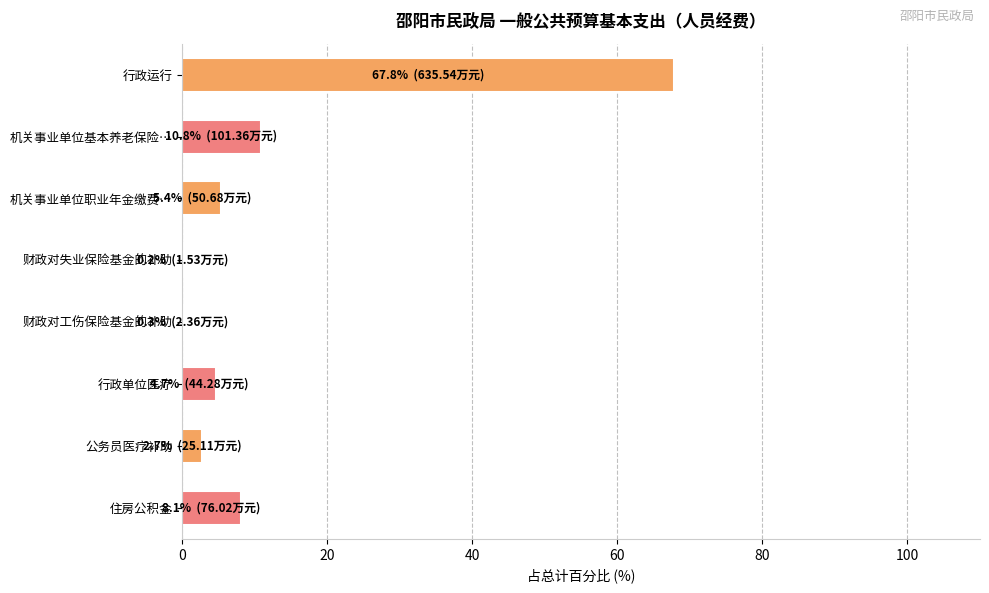

Which label corresponds to the largest value in the chart?

行政运行